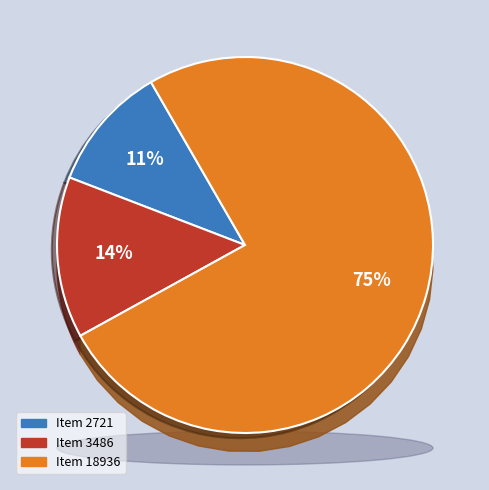

Is there a majority slice in this chart?

Yes